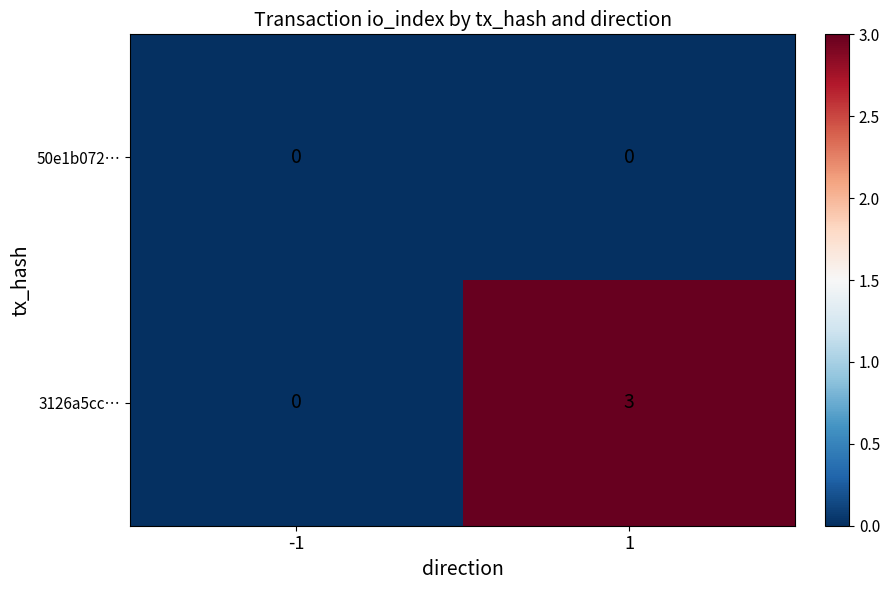

Which series has the widest spread of values?

3126a5cc…